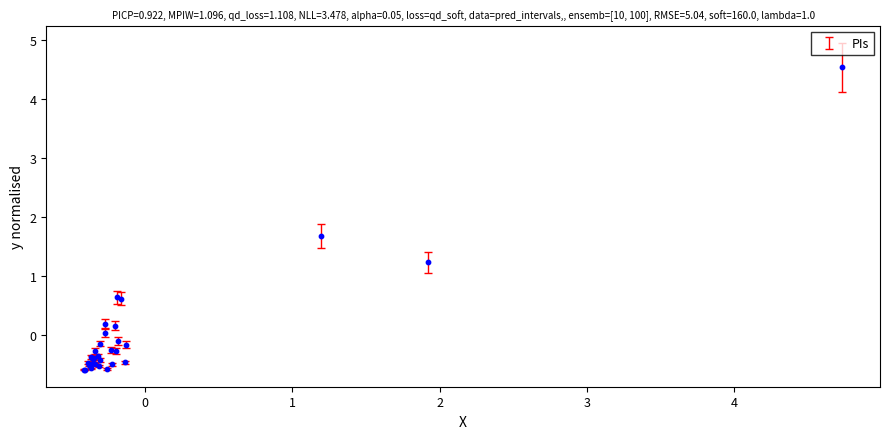

What Y value in the scatter plot is closest to 1?

1.2